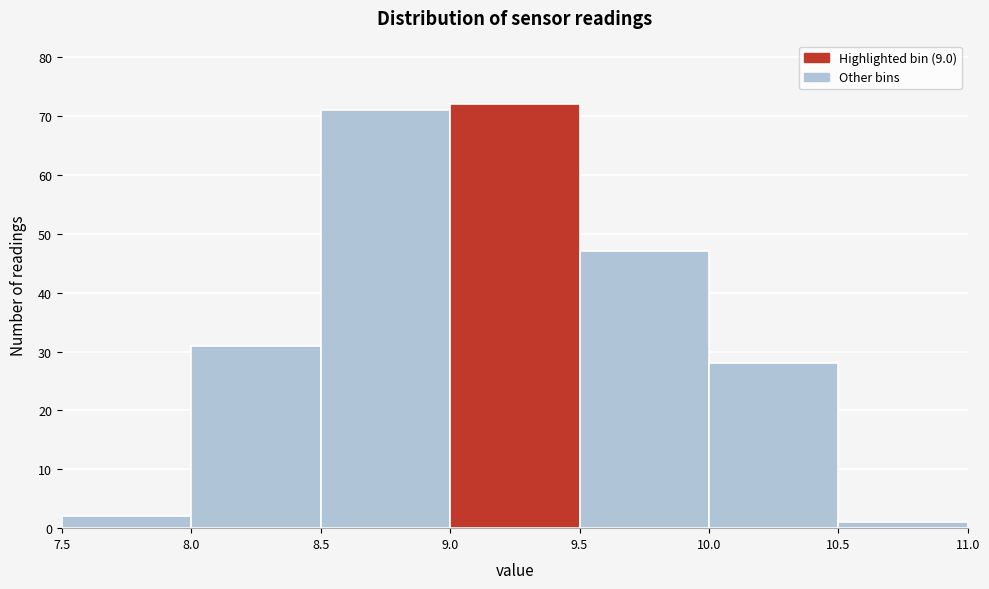

Reading left to right, list every bar in this chart as the range it spans on the x-axis followed by its height. The values are not printed on the chart, so give them approximately, as read against the axis.

7.5 to 8.0: 2
8.0 to 8.5: 31
8.5 to 9.0: 71
9.0 to 9.5: 72
9.5 to 10.0: 47
10.0 to 10.5: 28
10.5 to 11.0: 1